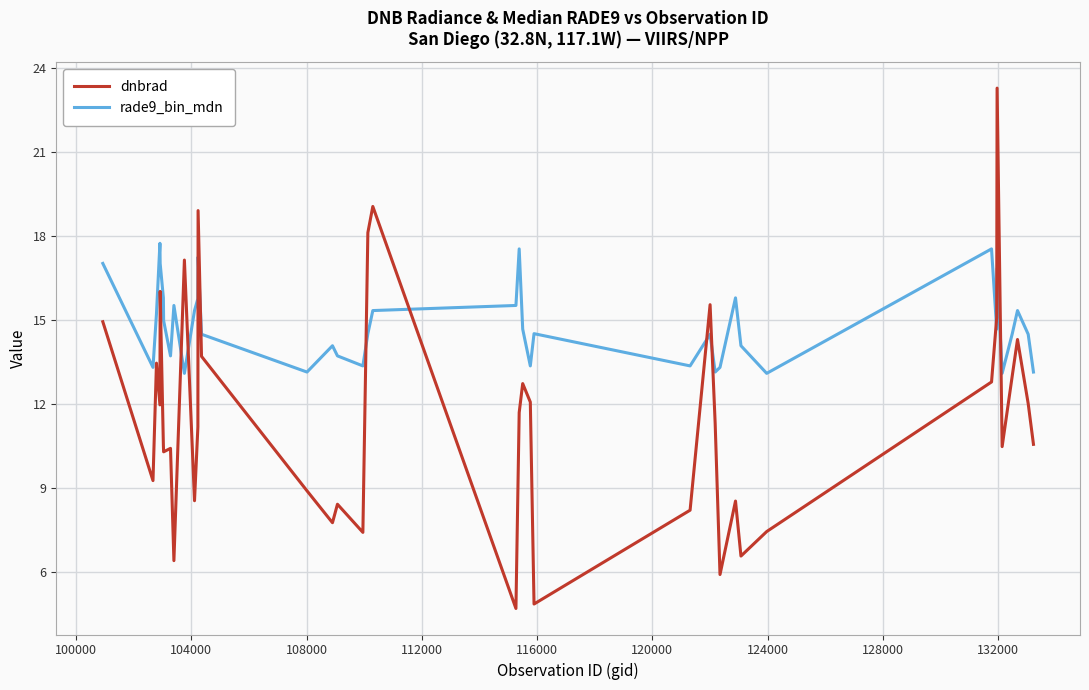

After their last crossing, which series has the higher values: dnbrad or rade9_bin_mdn?

rade9_bin_mdn